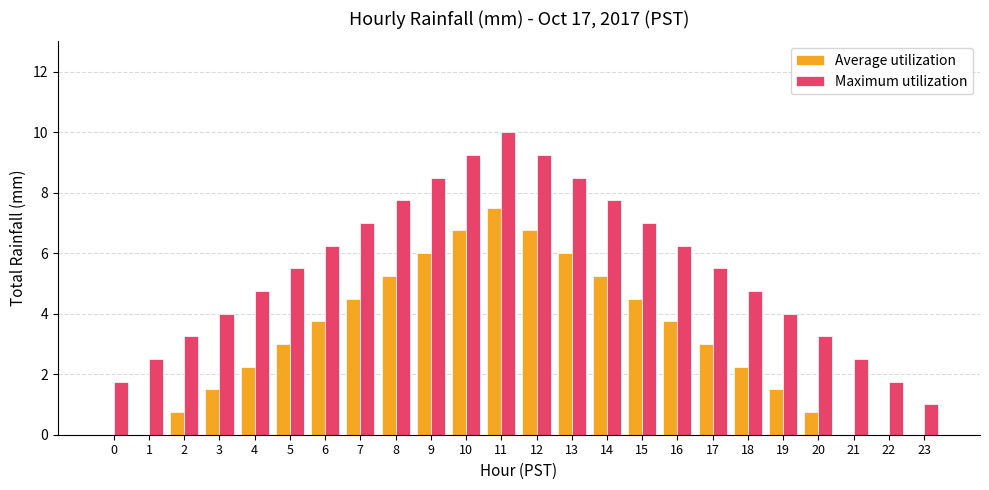

What value does the Maximum utilization series have at 15?

7.0